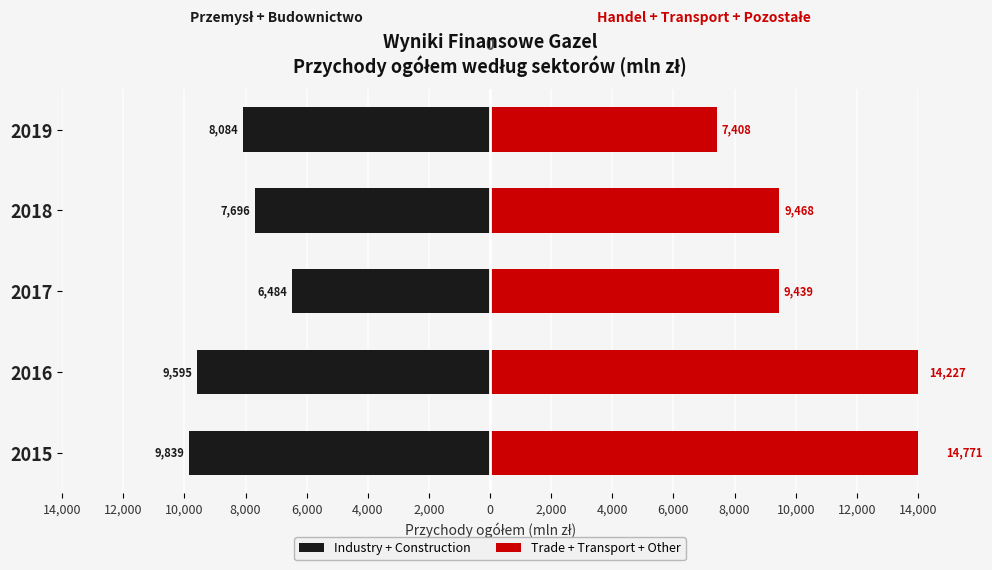

How many data points does each series have?

5